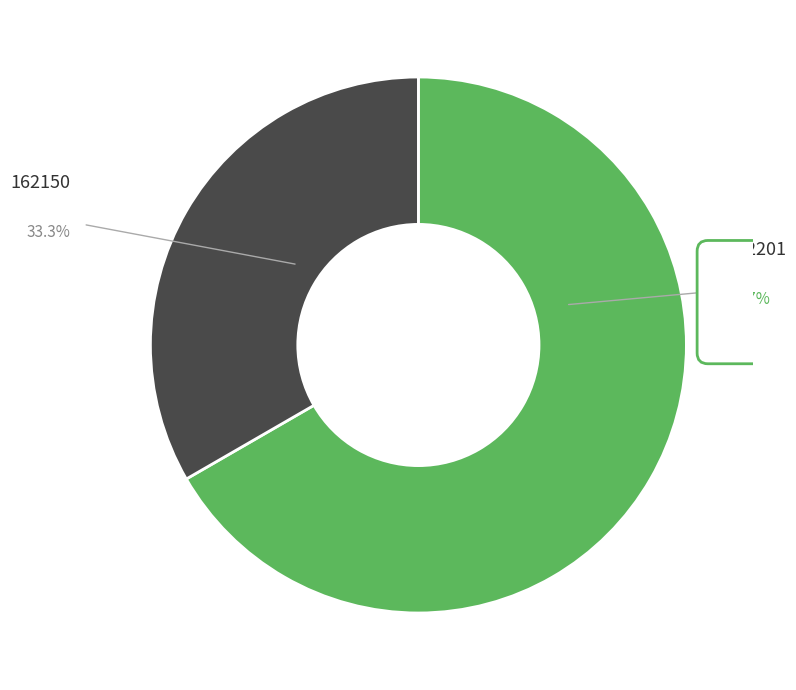

Is there any slice that represents more than half of the pie?

Yes